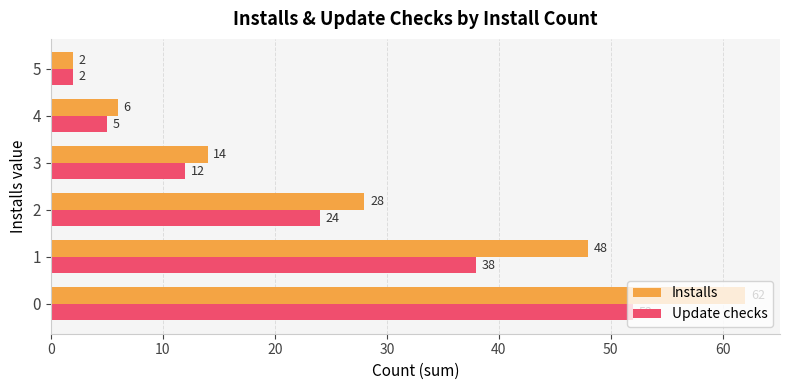

At which label does Update checks reach its minimum?

5